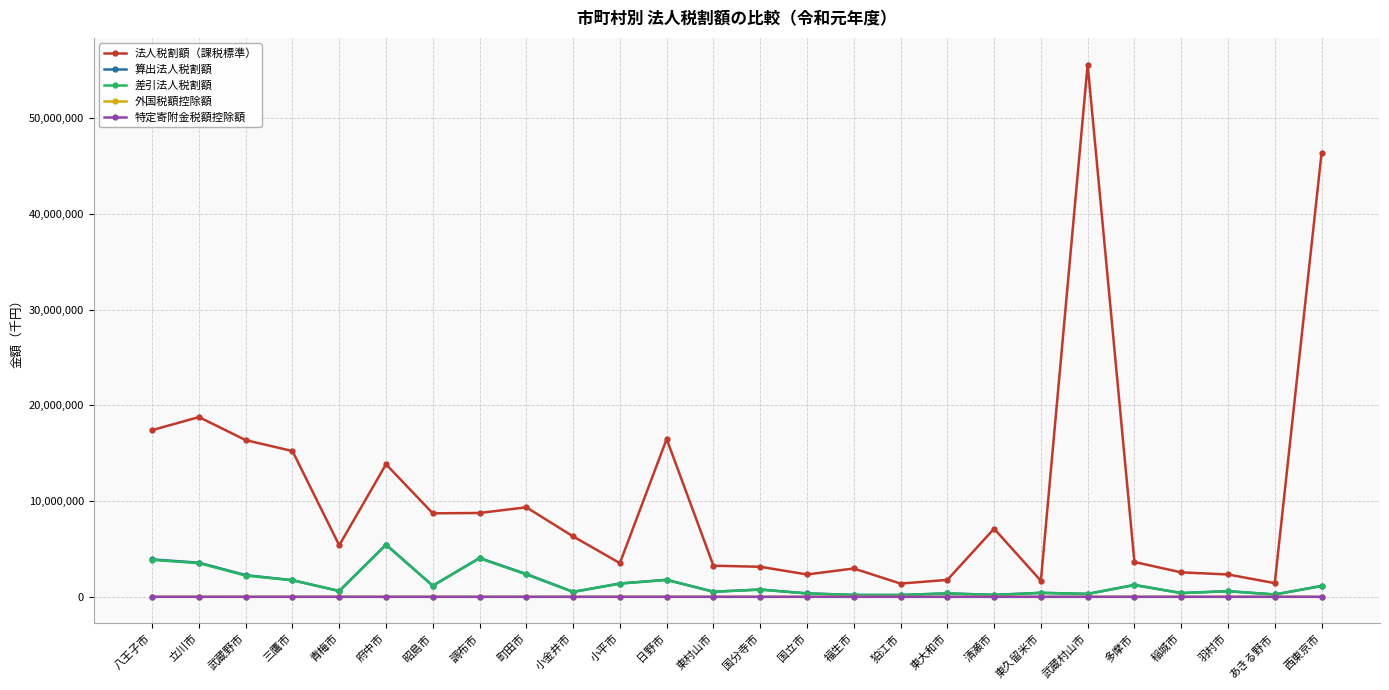

How many distinct data groups are displayed?

5